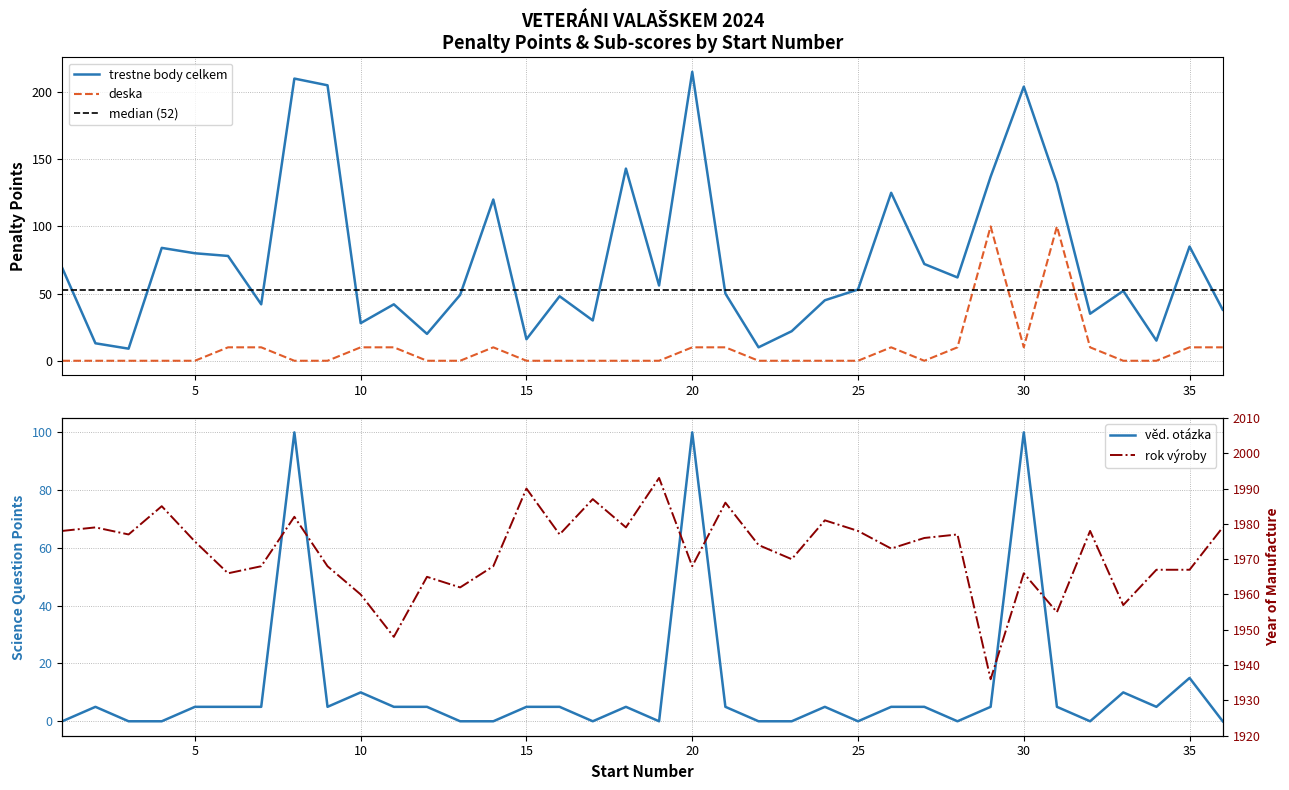

What is the value of the ved. otazka point at the 16th from the left?

5